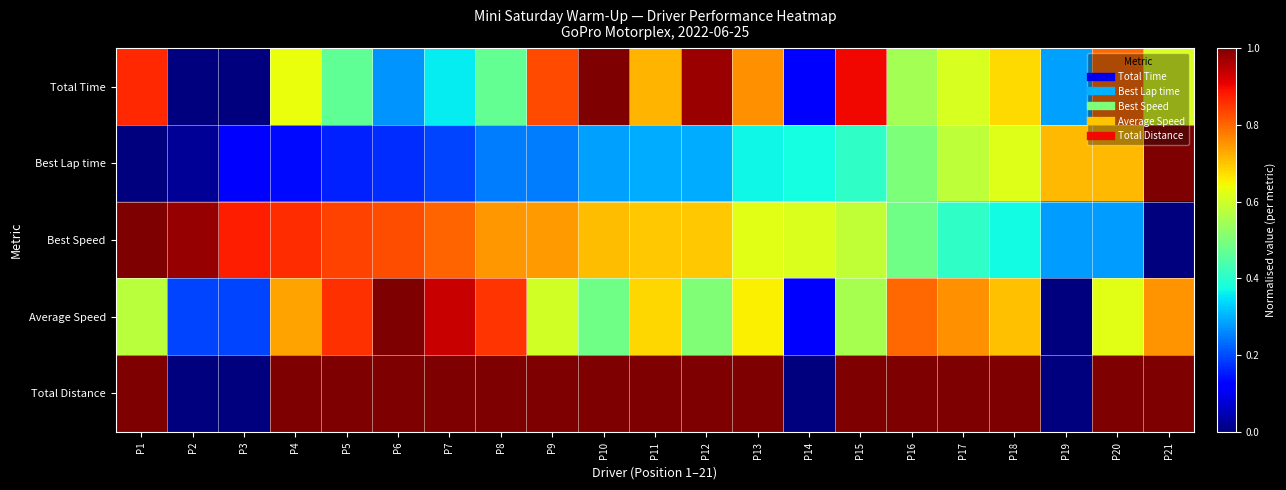

Reading right to left, extract all data points from this chart.

Total Time: P21=0.6	P20=0.8	P19=0.3	P18=0.7	P17=0.6	P16=0.5	P15=0.9	P14=0.1	P13=0.8	P12=1.0	P11=0.7	P10=1.0	P9=0.8	P8=0.5	P7=0.4	P6=0.3	P5=0.5	P4=0.6	P3=0.0	P2=0.0	P1=0.9
Best Lap time: P21=1.0	P20=0.7	P19=0.7	P18=0.6	P17=0.6	P16=0.5	P15=0.4	P14=0.4	P13=0.4	P12=0.3	P11=0.3	P10=0.3	P9=0.2	P8=0.2	P7=0.2	P6=0.2	P5=0.2	P4=0.1	P3=0.1	P2=0.0	P1=0.0
Best Speed: P21=0.0	P20=0.3	P19=0.3	P18=0.4	P17=0.4	P16=0.5	P15=0.6	P14=0.6	P13=0.6	P12=0.7	P11=0.7	P10=0.7	P9=0.7	P8=0.7	P7=0.8	P6=0.8	P5=0.8	P4=0.9	P3=0.9	P2=1.0	P1=1.0
Average Speed: P21=0.8	P20=0.6	P19=0.0	P18=0.7	P17=0.8	P16=0.8	P15=0.6	P14=0.1	P13=0.7	P12=0.5	P11=0.7	P10=0.5	P9=0.6	P8=0.9	P7=0.9	P6=1.0	P5=0.9	P4=0.7	P3=0.2	P2=0.2	P1=0.6
Total Distance: P21=1.0	P20=1.0	P19=0.0	P18=1.0	P17=1.0	P16=1.0	P15=1.0	P14=0.0	P13=1.0	P12=1.0	P11=1.0	P10=1.0	P9=1.0	P8=1.0	P7=1.0	P6=1.0	P5=1.0	P4=1.0	P3=0.0	P2=0.0	P1=1.0